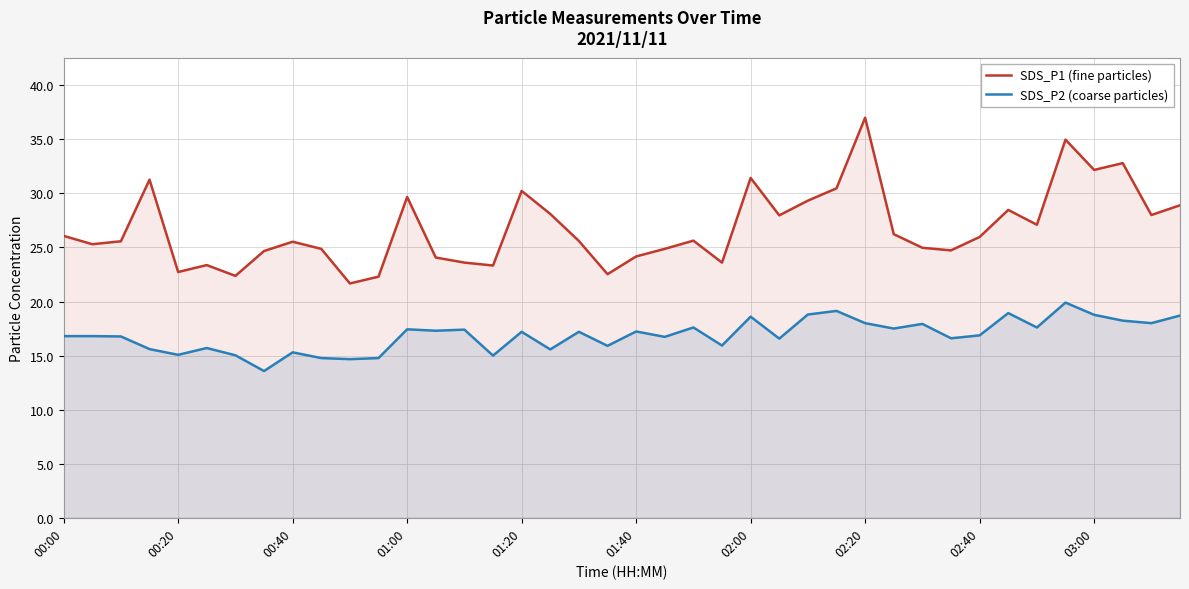

How many data points in SDS_P2 (coarse particles) are above 17?

20